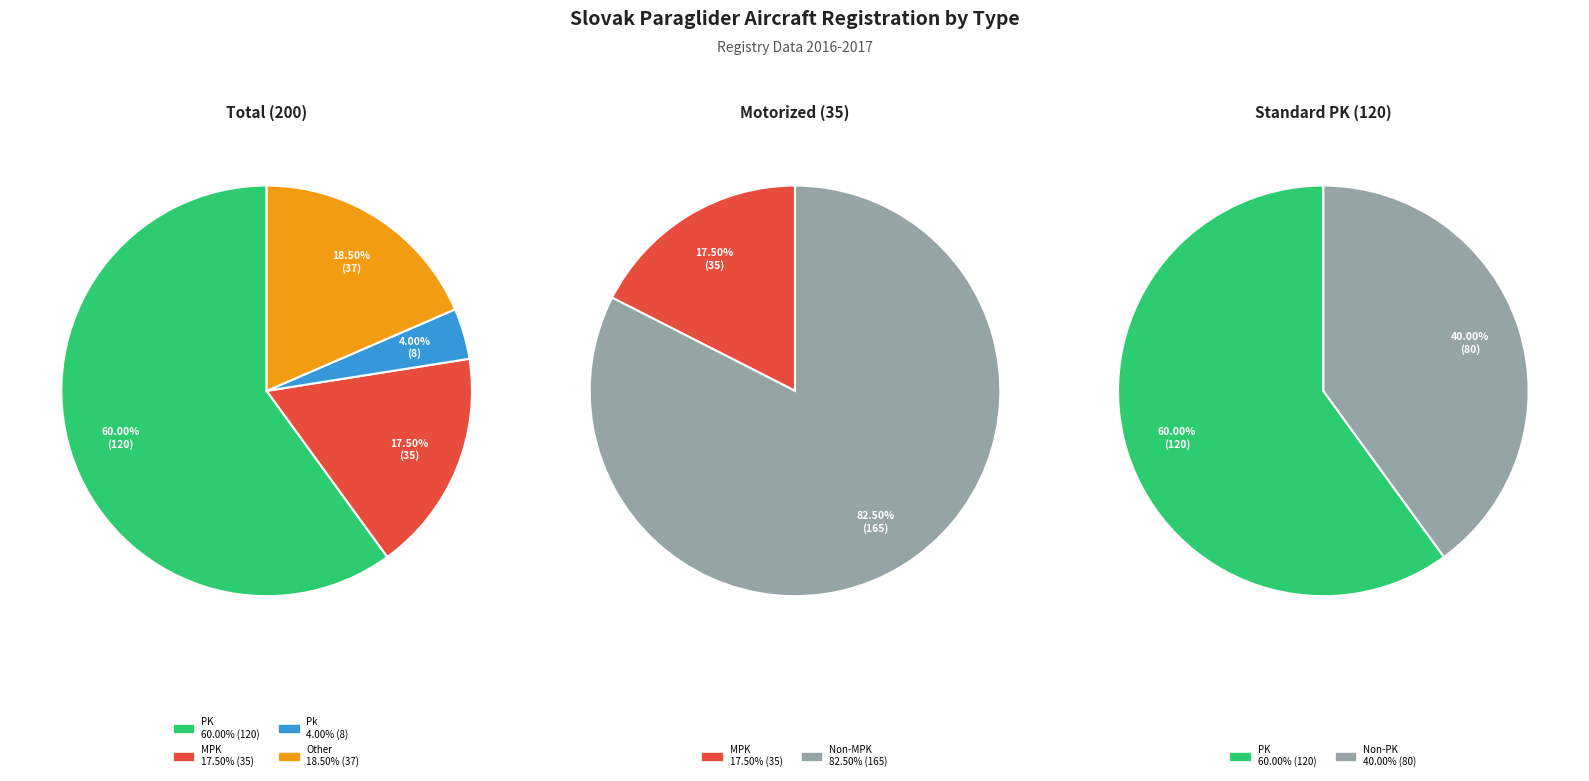

Rank the categories by value from lowest to highest.

Pk, MPK, Other, PK